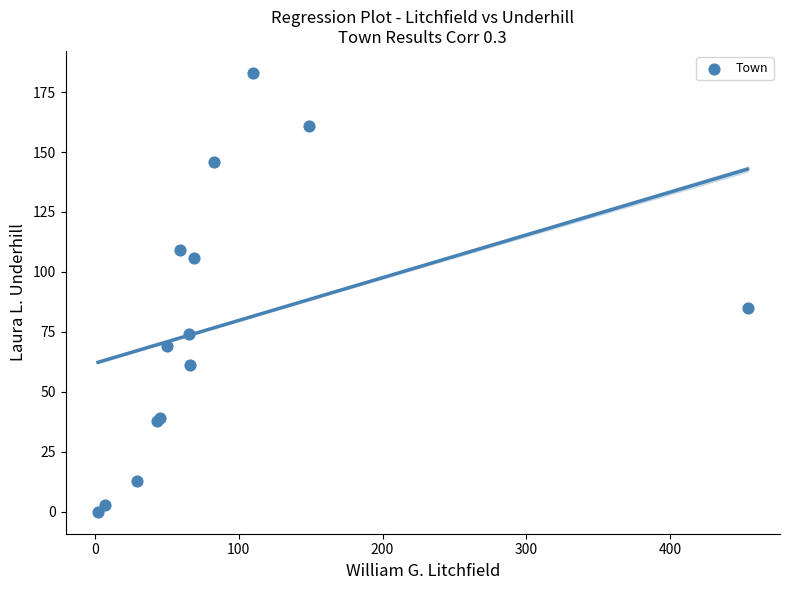

What Y value in the scatter plot is closest to 91?

85